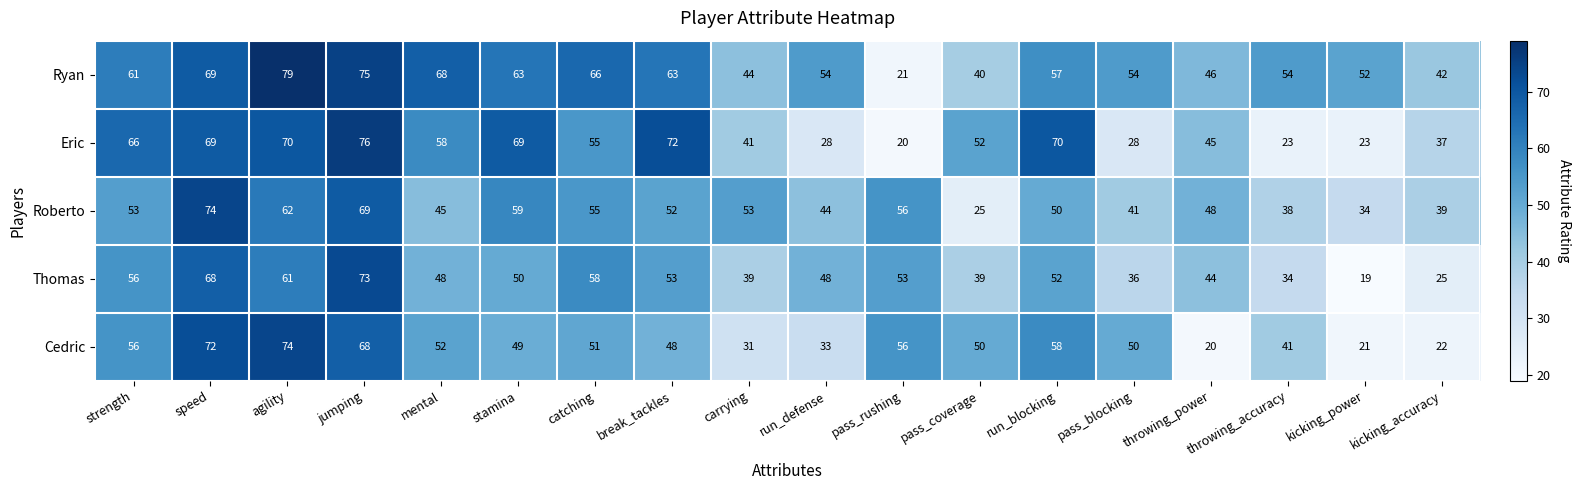

True or false: Roberto has a value of 38 at throwing_accuracy.

True